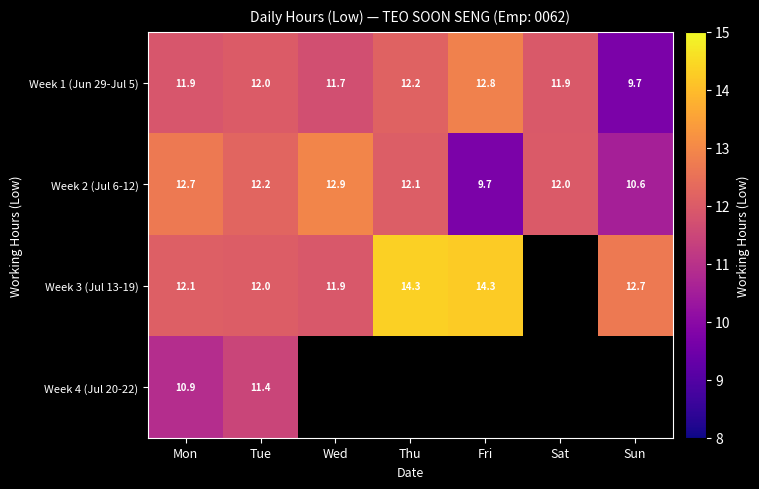

At which label does Week 1 (Jun 29-Jul 5) reach its peak?

Fri